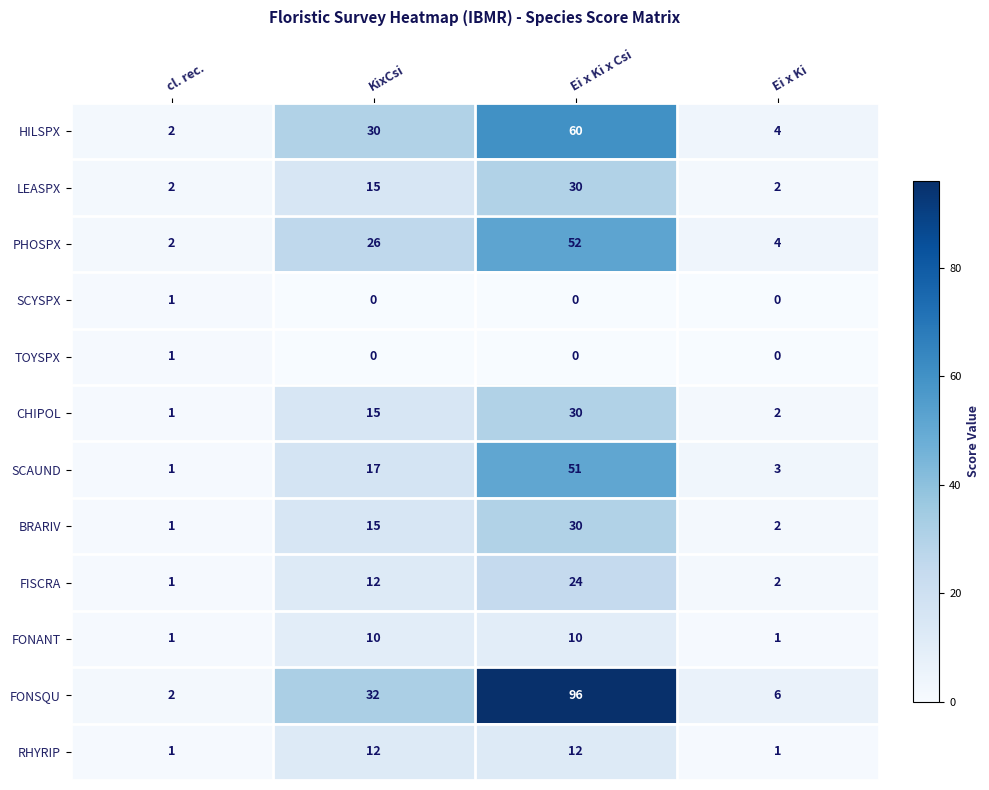

Between cl. rec. and Ei x Ki x Csi, which series saw the biggest shift?

FONSQU